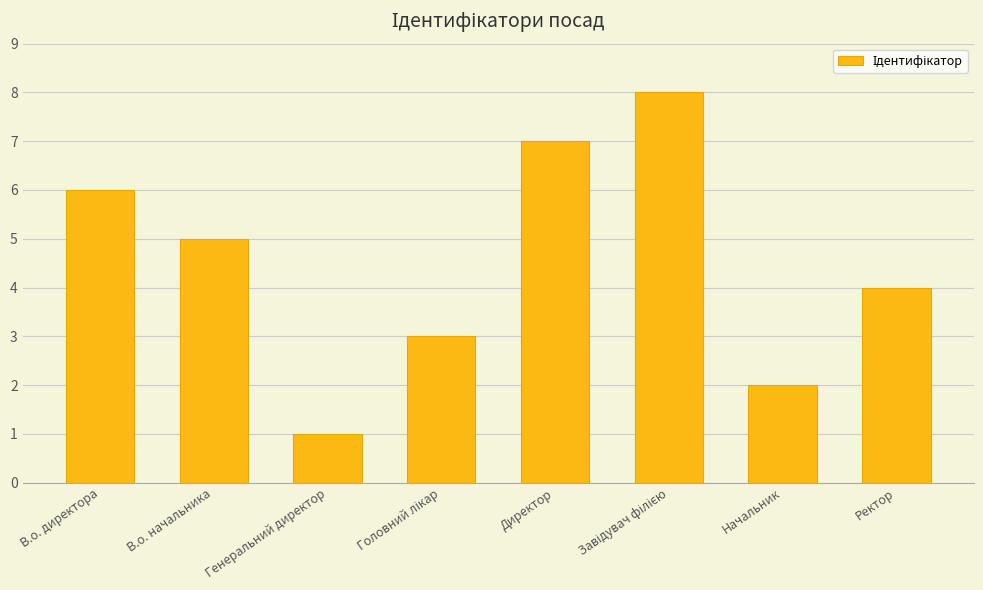

What is the label of the 6th bar from the right?

Генеральний директор